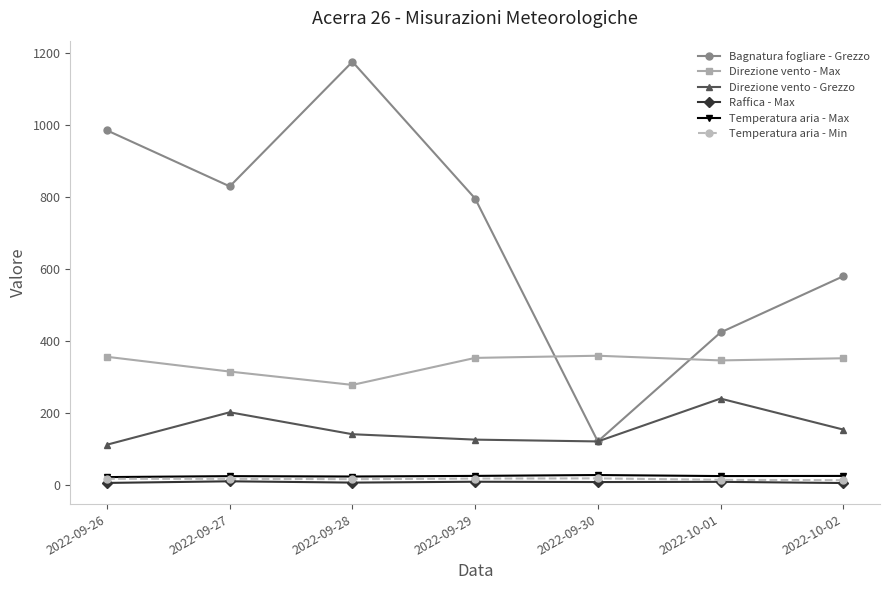

What position from the left is 2022-09-27?

2